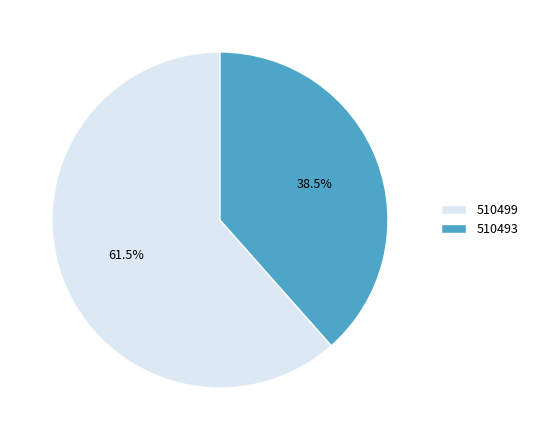

Does 510499 account for over 50% of the chart?

Yes